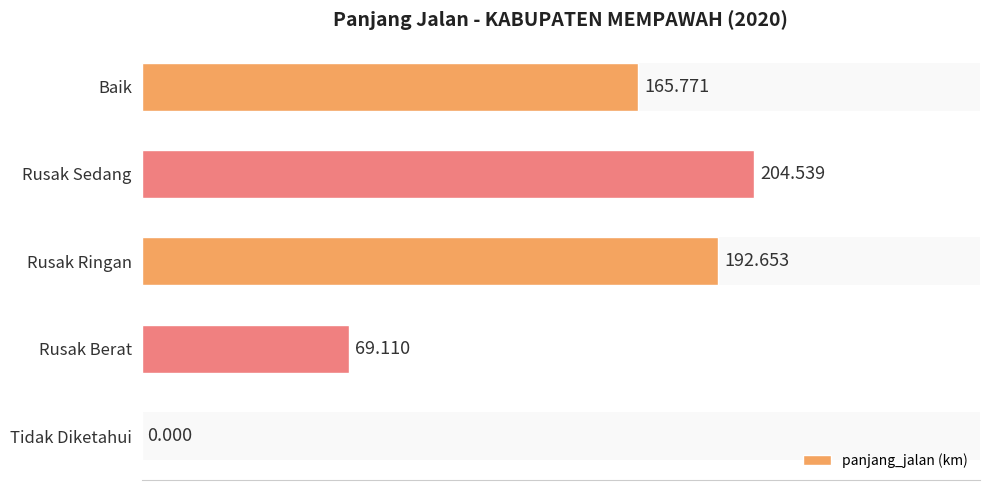

Reading left to right, transcribe all the data shown in this chart.

panjang_jalan: 165.8	204.5	192.7	69.1	0.0
panjang_jalan (km): 165.8	204.5	192.7	69.1	0.0